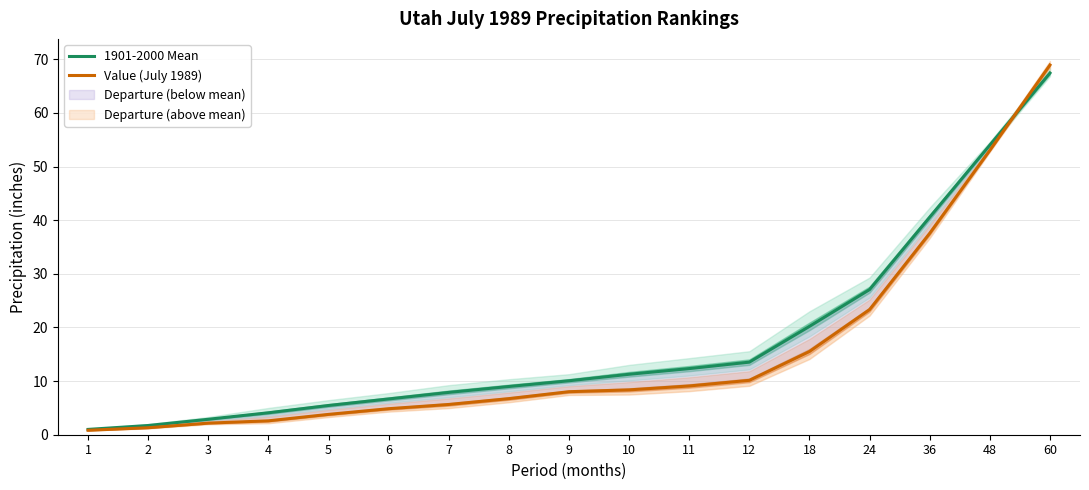

At which label does 1901-2000 Mean first exceed 10?

9